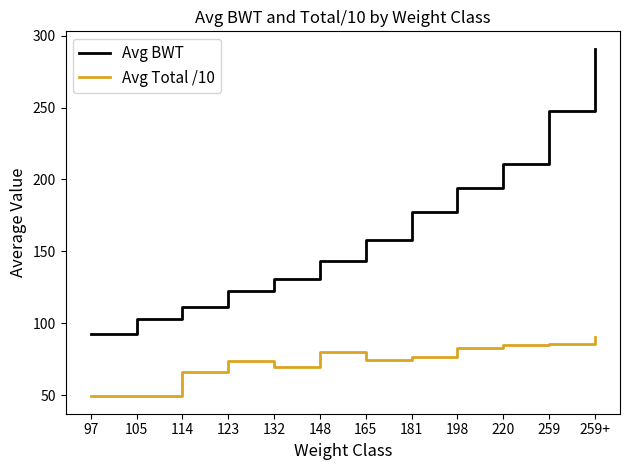

What are all the series names shown in the legend?

Avg BWT, Avg Total /10